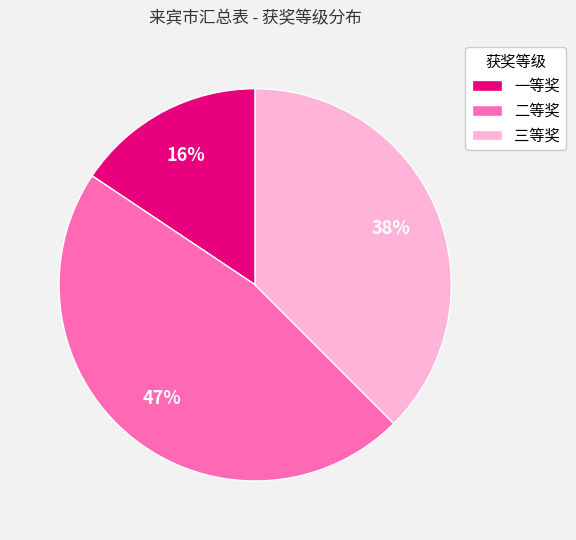

Is the sum of 三等奖 and 二等奖 greater than half?

Yes